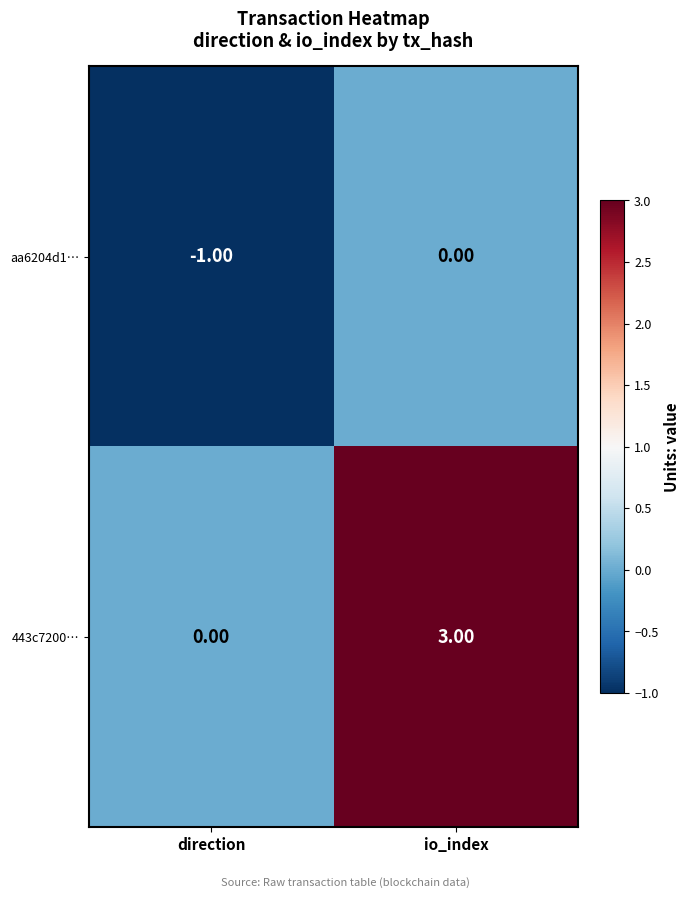

At direction, list the series in order from smallest to largest.

aa6204d1…, 443c7200…